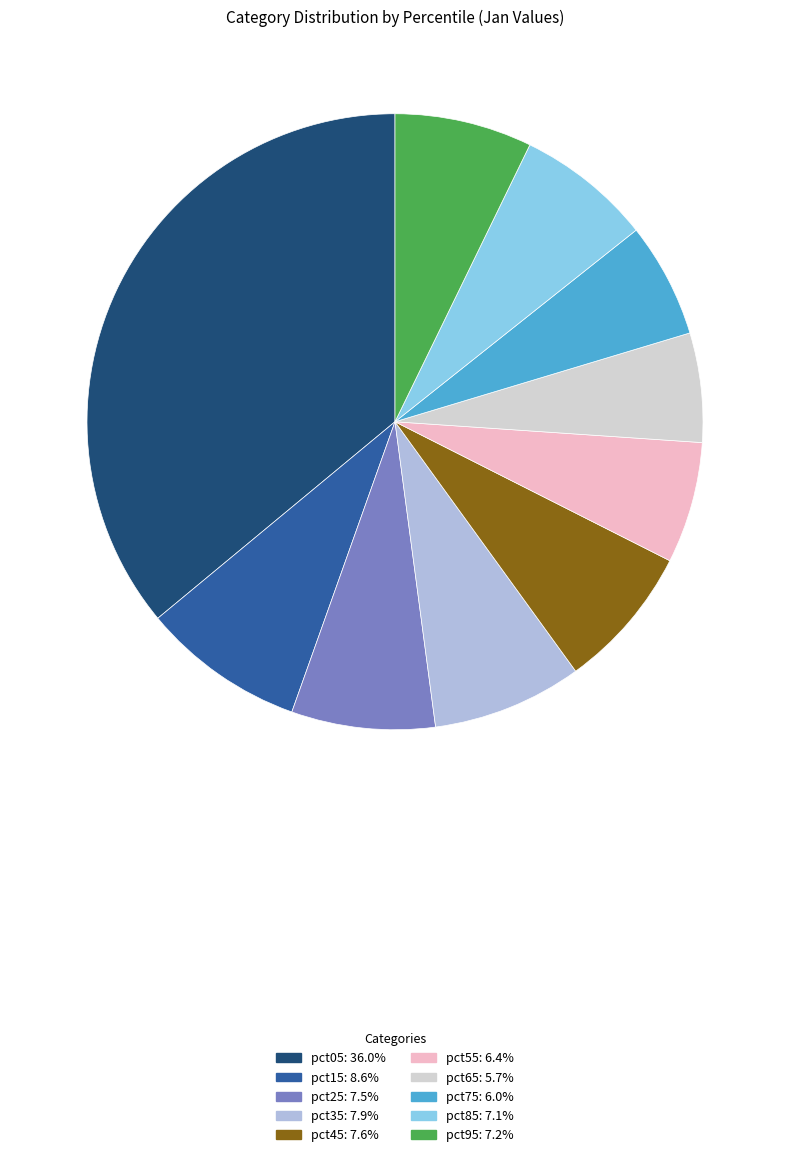

How many slices are in this pie chart?

10